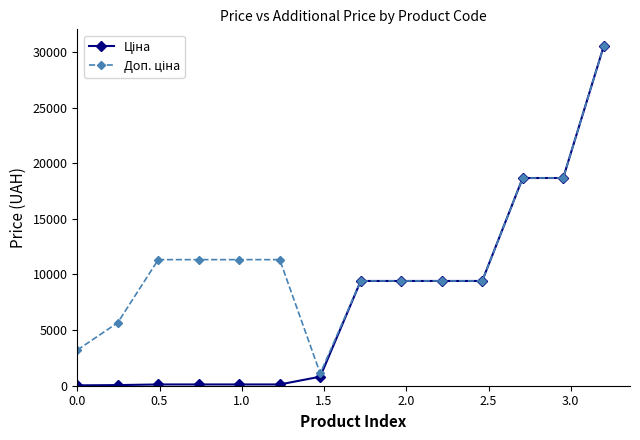

How many categories are shown in the chart?

14